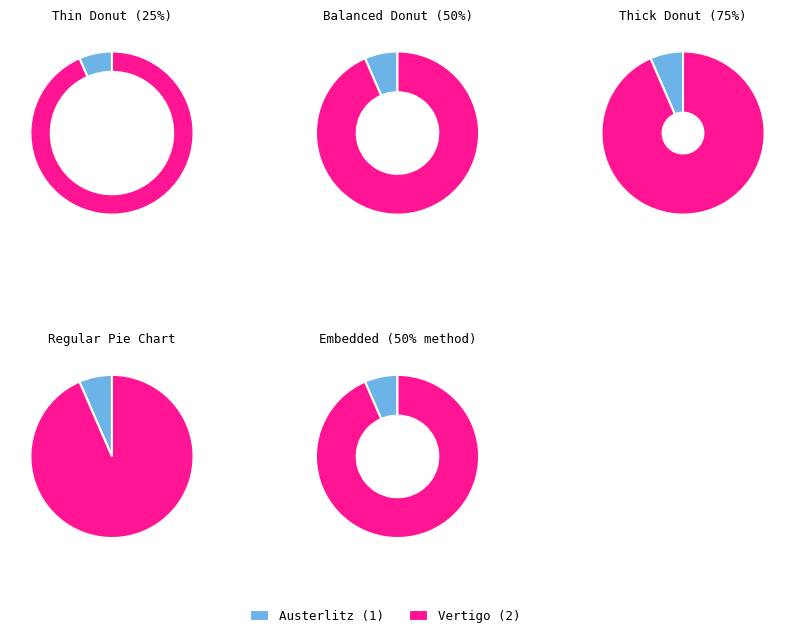

To the nearest percent, what is the combined percentage of Vertigo (2) and Austerlitz (1)?

100%